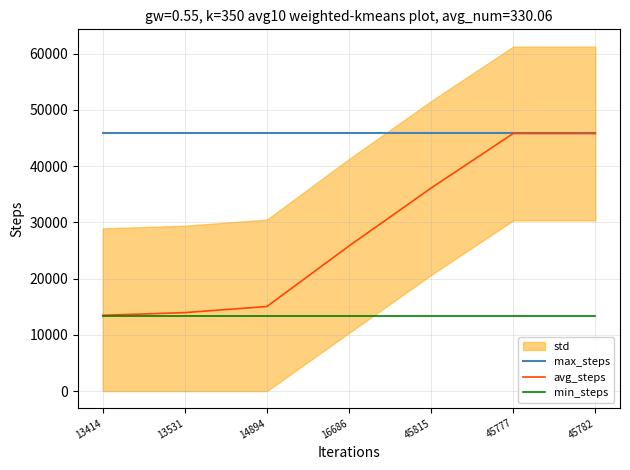

Which series changed the most between 14894 and 16686?

avg_steps